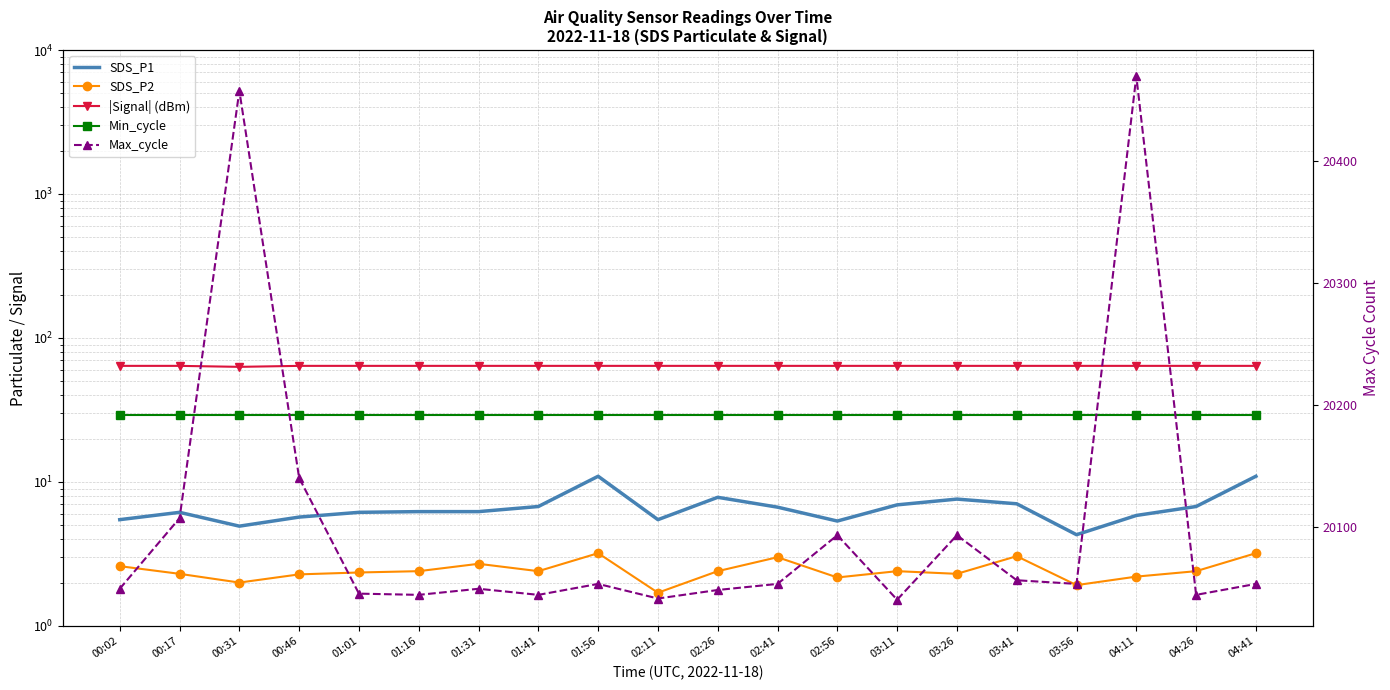

What is the spread (max minus min) of values at 02:26?

20045.6